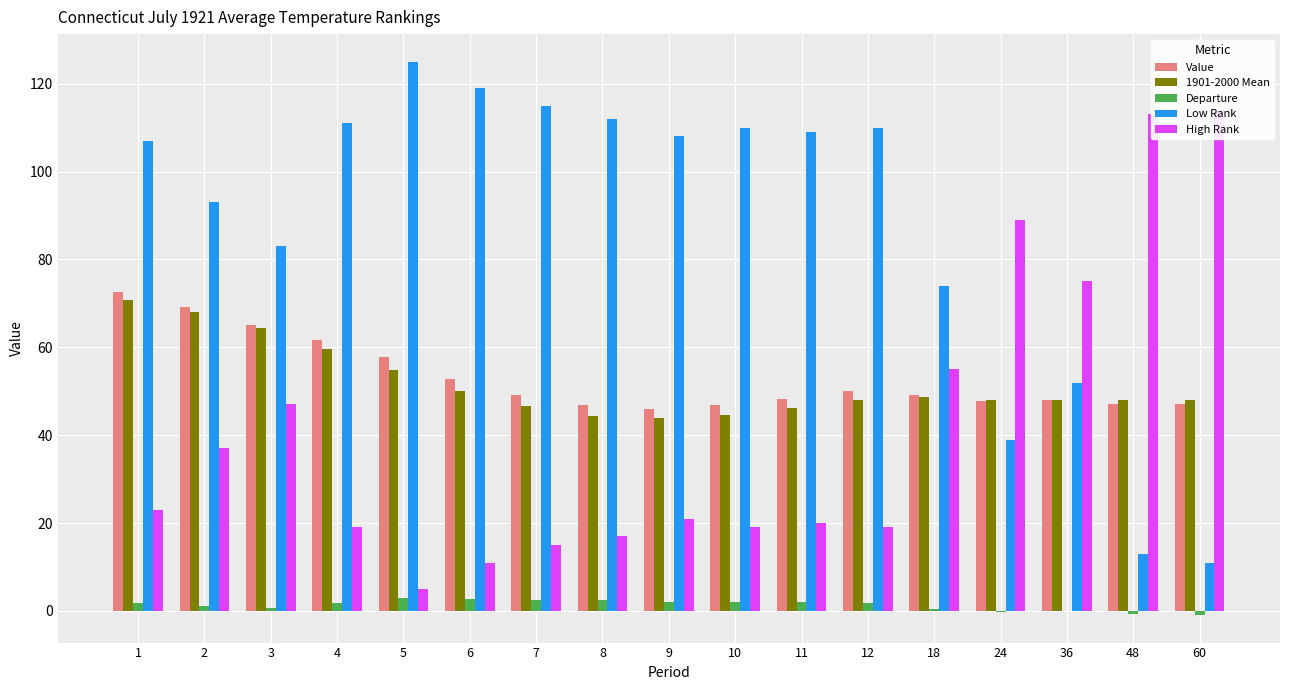

How many series are shown in this chart?

5